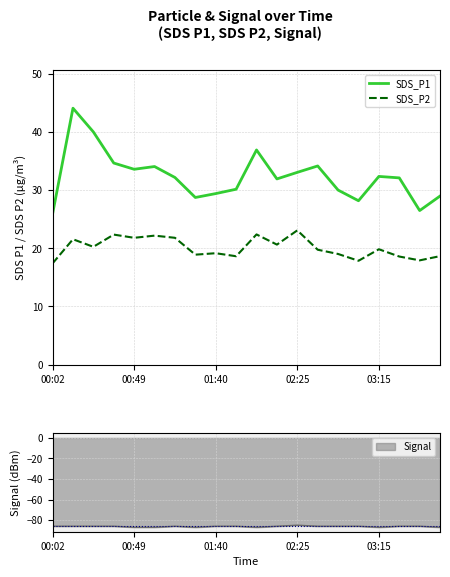

How many data points in SDS_P2 are less than 19?

7